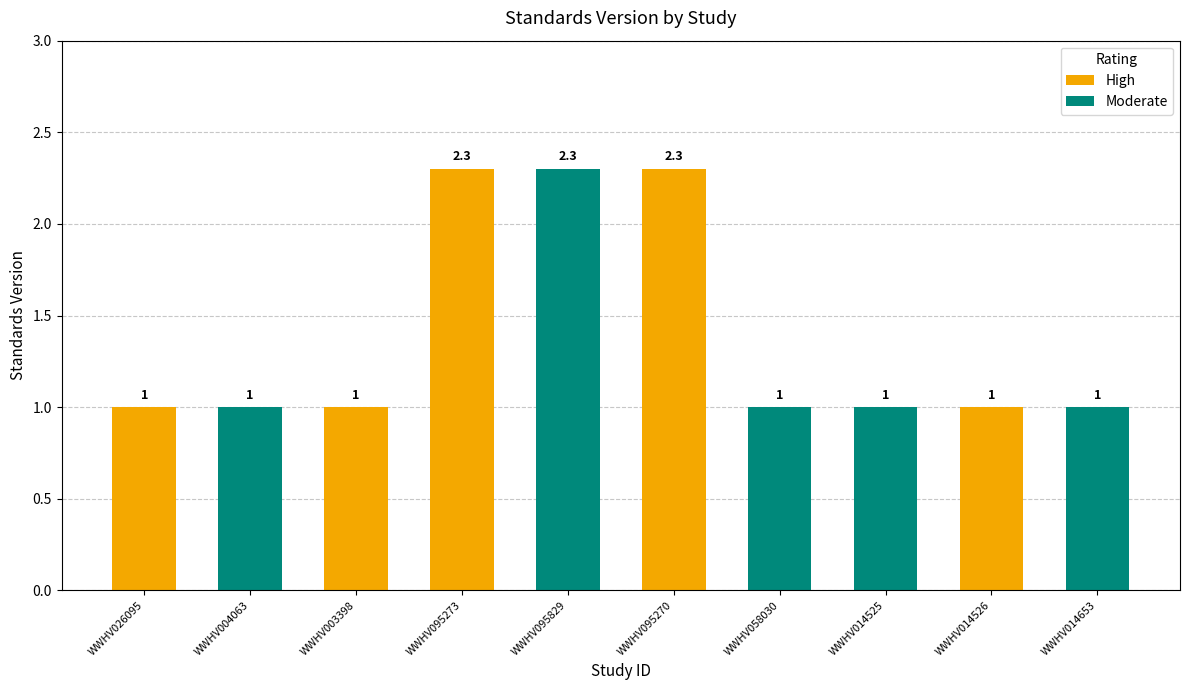

What position from the left is WWHV014653?

10